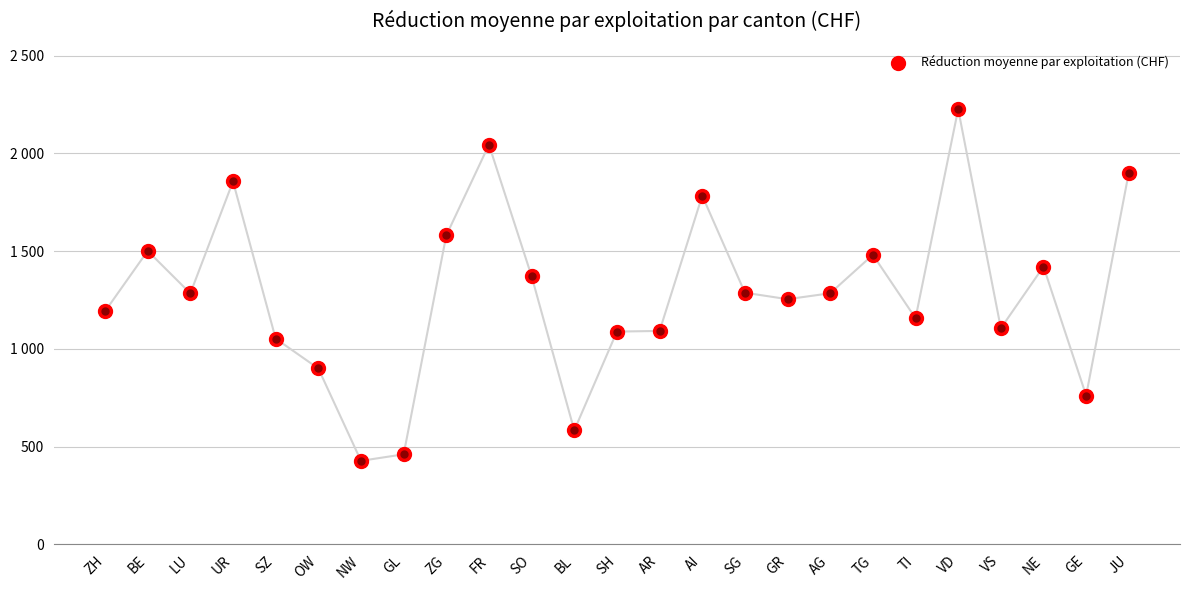

Between TG and BE, which is larger?

BE